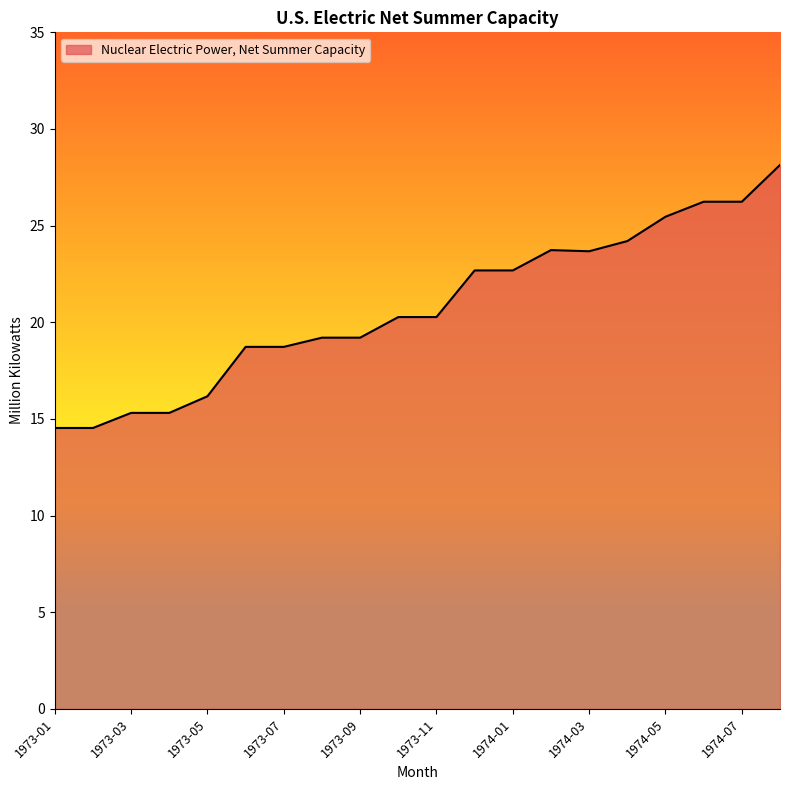

What is the smallest value displayed?

14.5